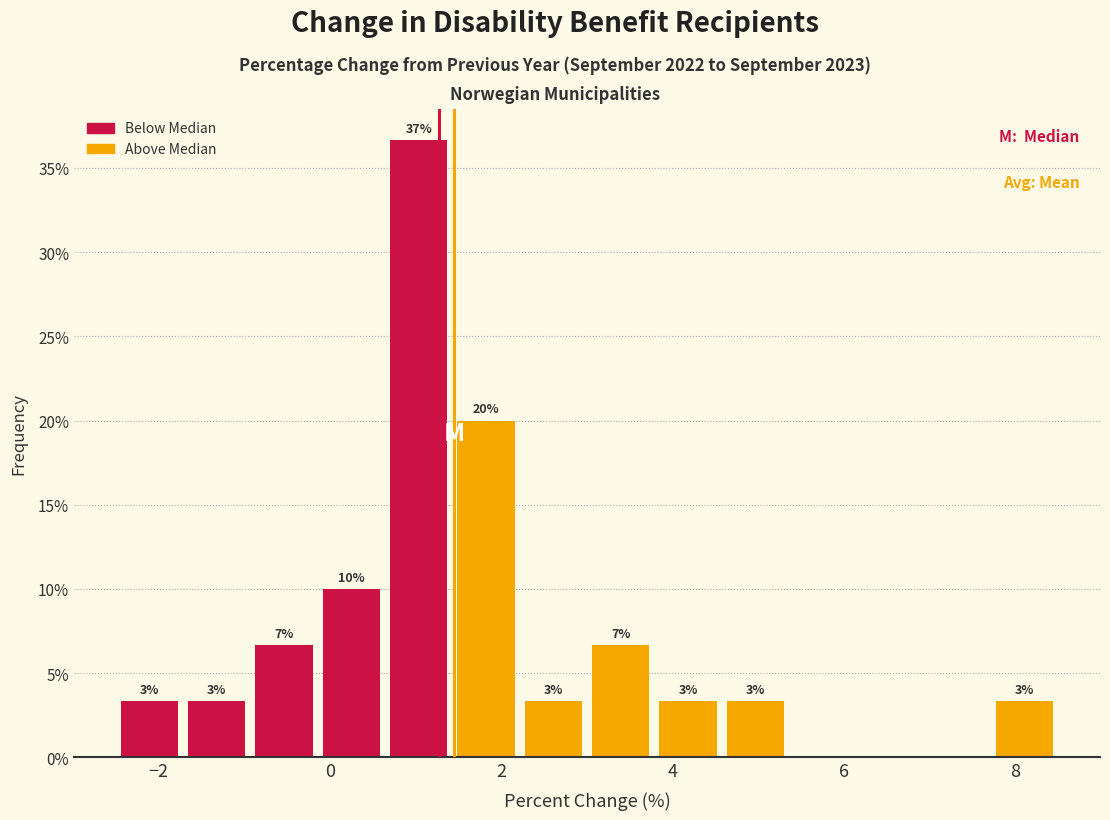

Read against the x-axis, roughly where is the centre of the tallest bar?

1.0